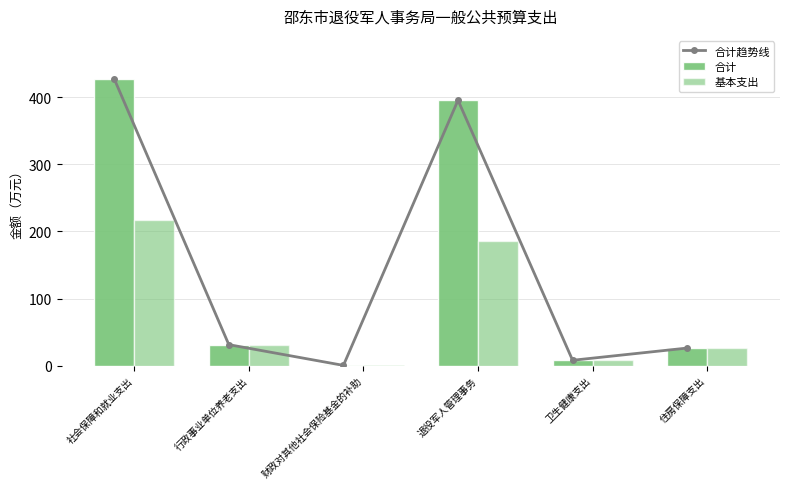

Reading right to left, transcribe all the data shown in this chart.

合计趋势线: 住房保障支出=26.2	卫生健康支出=8.1	退役军人管理事务=395.3	财政对其他社会保险基金的补助=0.4	行政事业单位养老支出=31.3	社会保障和就业支出=427.0
合计: 住房保障支出=26.2	卫生健康支出=8.1	退役军人管理事务=395.3	财政对其他社会保险基金的补助=0.4	行政事业单位养老支出=31.3	社会保障和就业支出=427.0
基本支出: 住房保障支出=26.2	卫生健康支出=8.1	退役军人管理事务=185.5	财政对其他社会保险基金的补助=0.4	行政事业单位养老支出=31.3	社会保障和就业支出=217.2